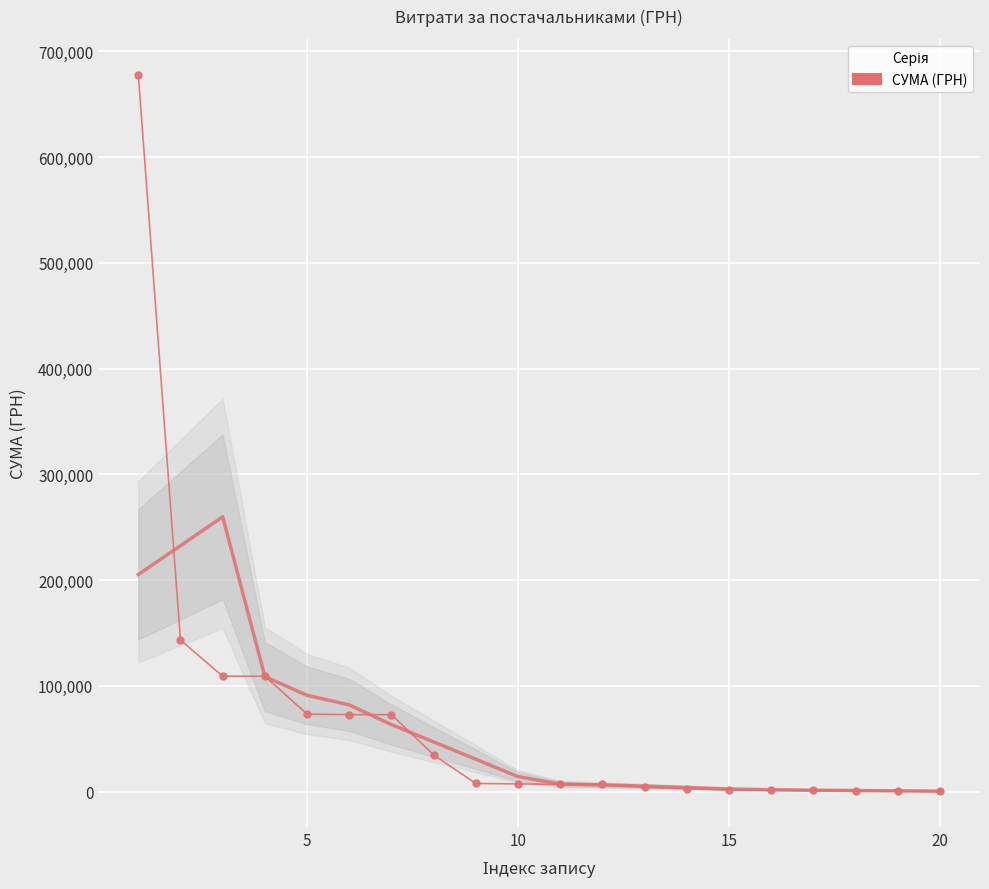

Reading left to right, list all the values displayed in this chart.

677906.4	143306.0	109128.4	109128.4	73275.6	72752.2	72752.2	34667.6	7685.4	7260.0	6863.2	6788.3	4095.0	2864.4	1687.5	1320.0	1168.8	1000.0	544.0	203.2